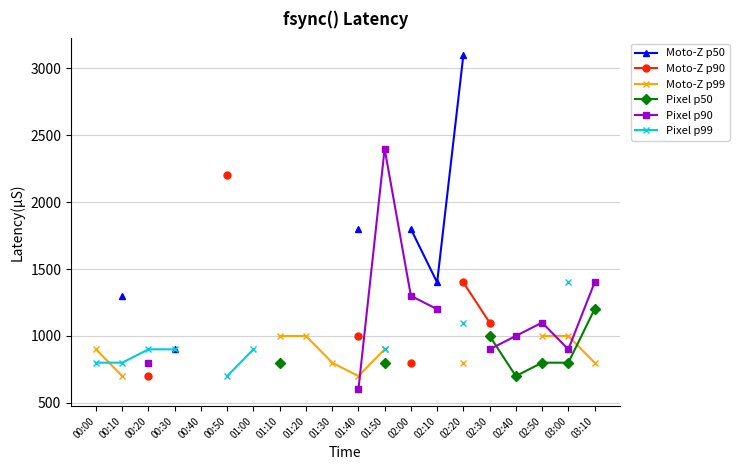

Is it true that Moto-Z p50 equals 3100.0 at 02:20?

True